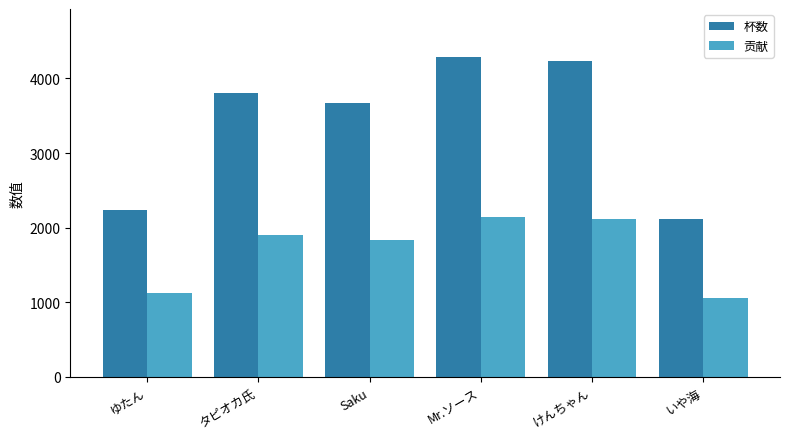

What is the label of the 1st bar from the right?

いや海